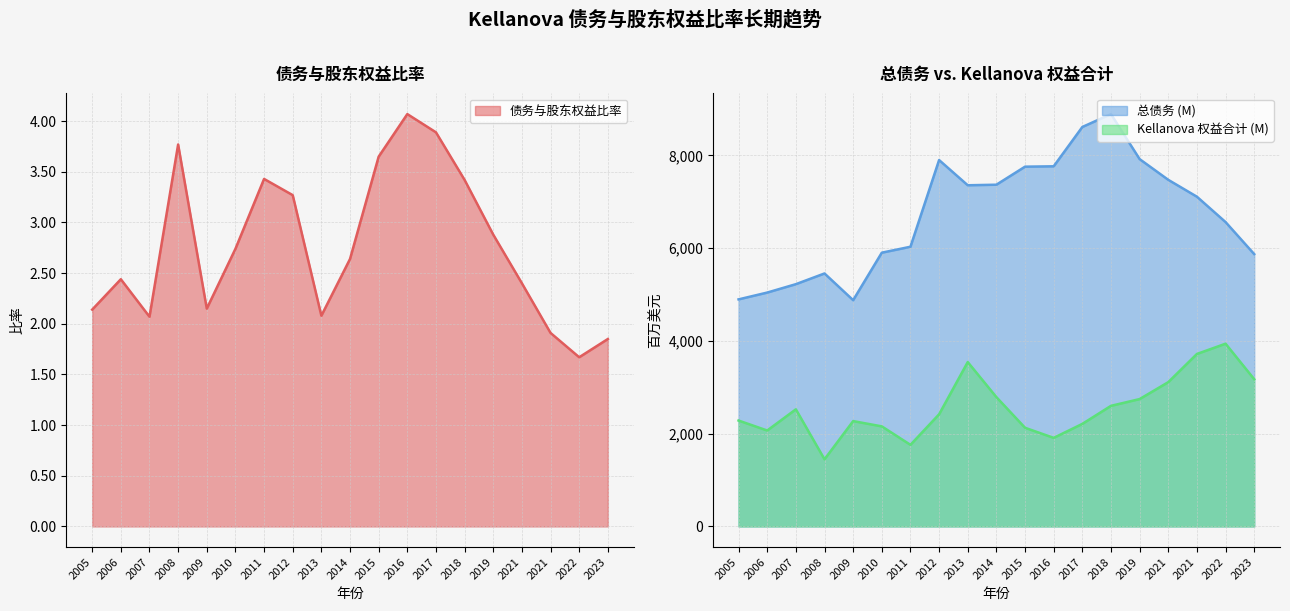

What is the maximum value for 债务与股东权益比率?

4.1